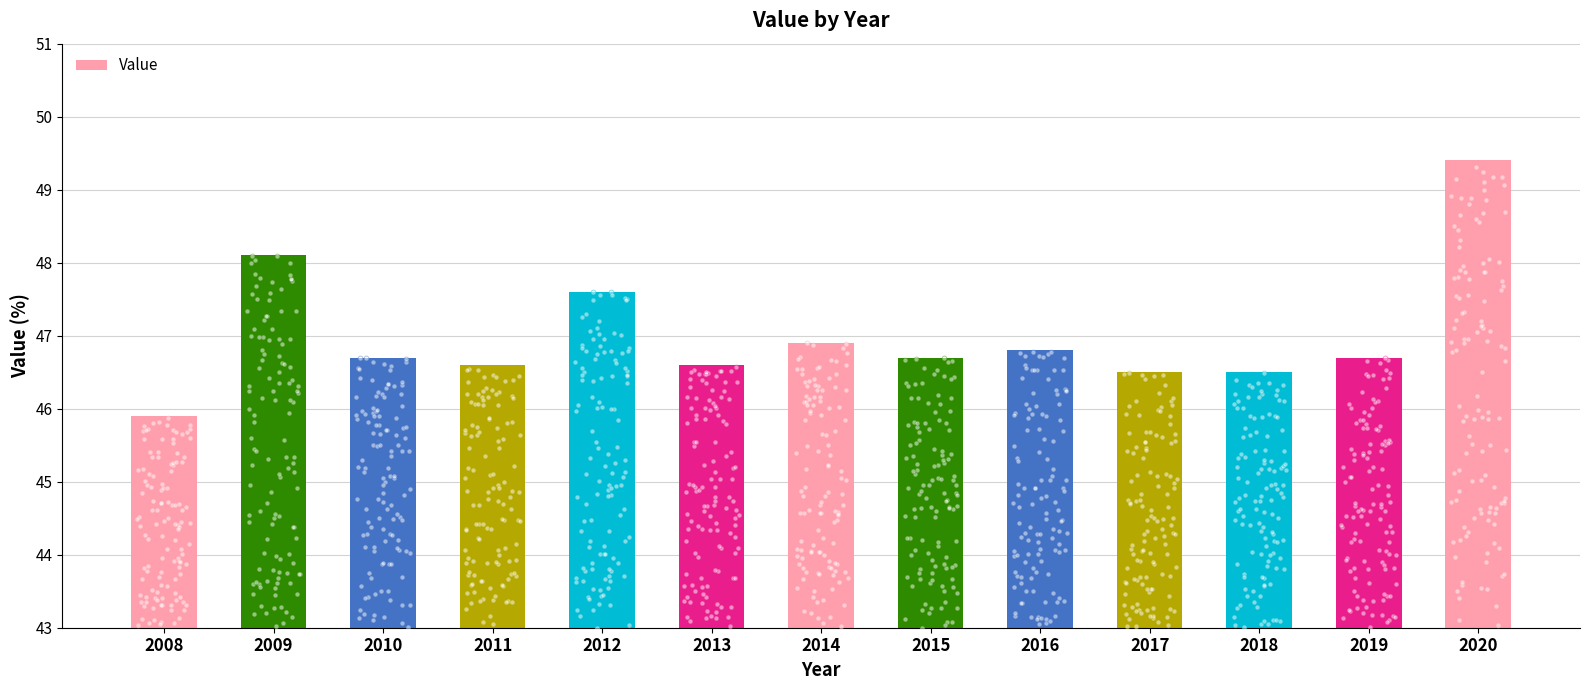

Between 2011 and 2012, which is larger?

2012